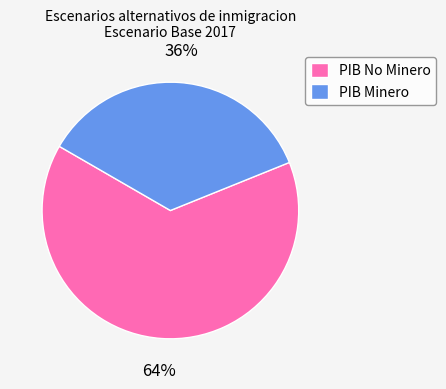

Do PIB No Minero and PIB Minero together represent more than half of the pie?

Yes